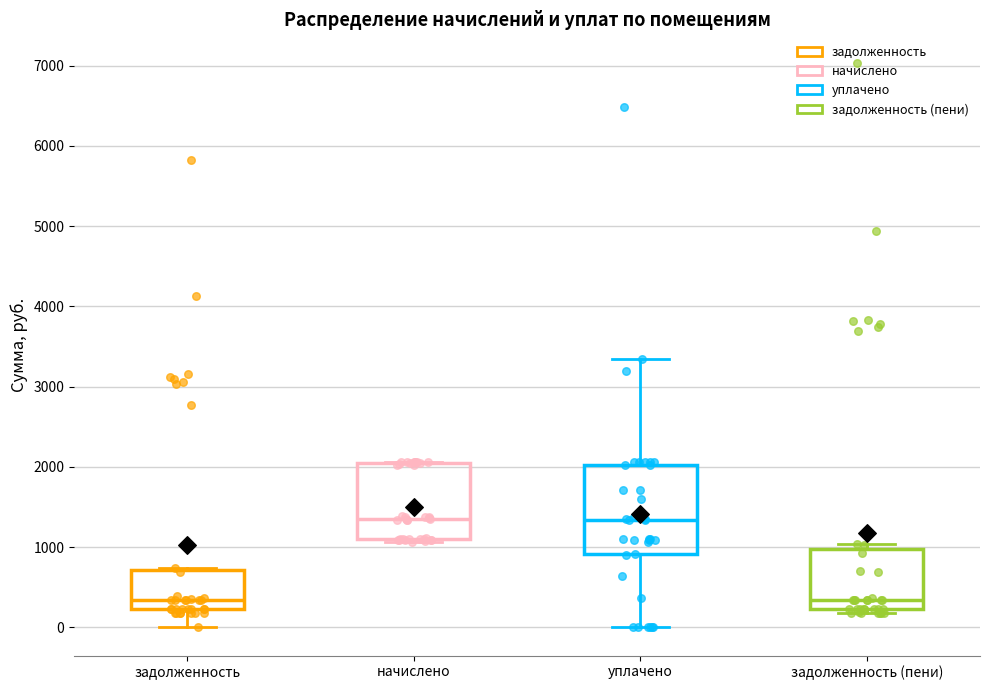

Which box is the tallest, from its lower edge to its upper edge?

уплачено